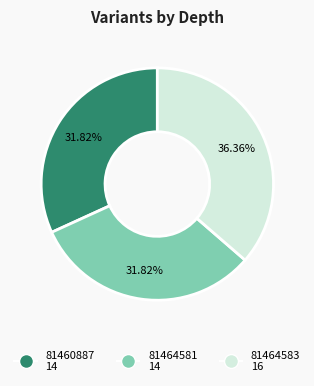

To the nearest percent, what portion does 81460887 represent?

32%